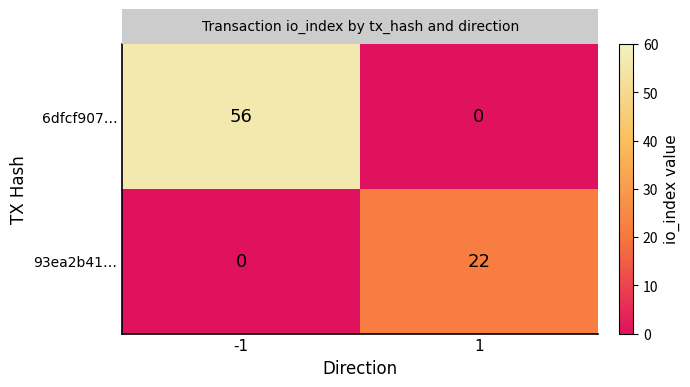

Which series changed the most between -1 and 1?

6dfcf907…